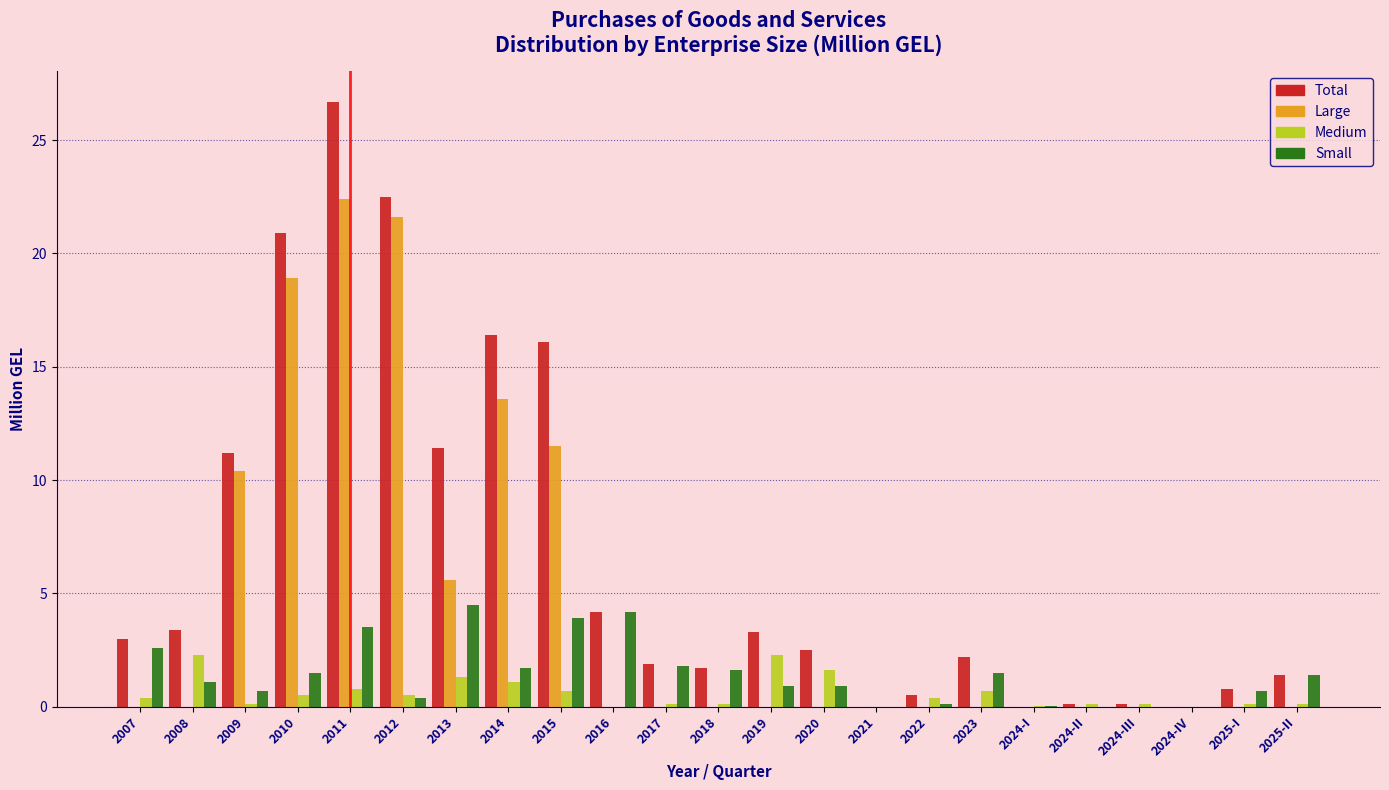

At which category is the sum across all series the highest?

2011